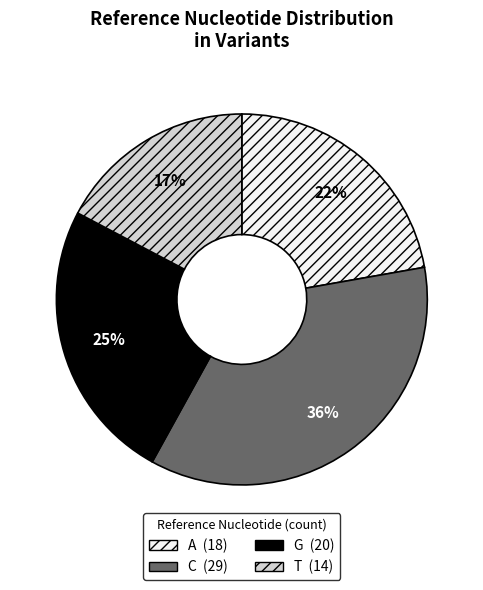

True or false: T accounts for 24% of the total.

False